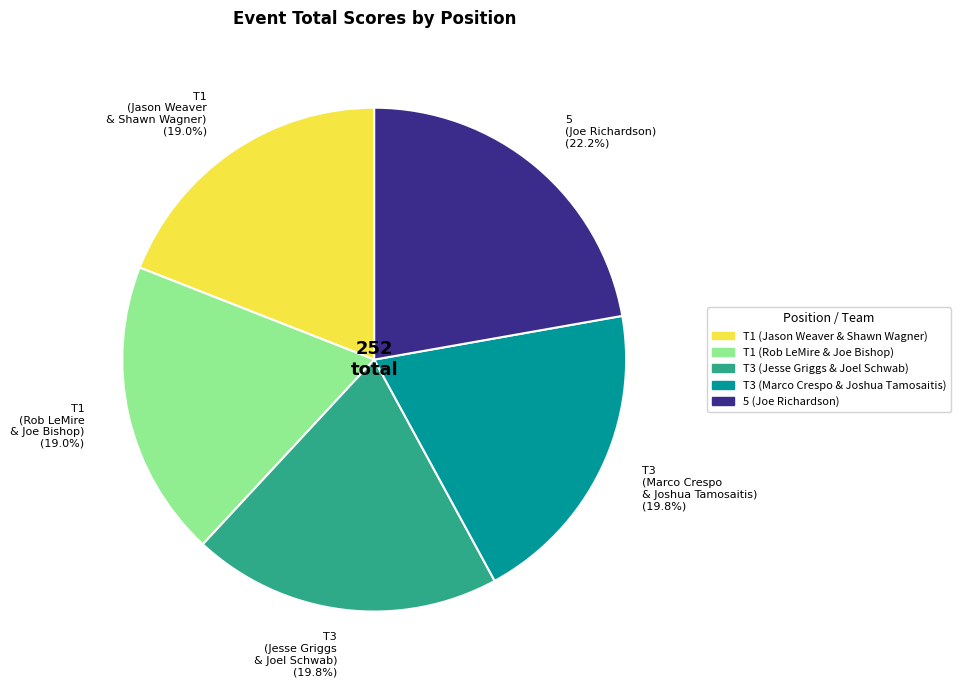

Combined, what portion of the pie is T1 (Rob LeMire & Joe Bishop) and T3 (Marco Crespo & Joshua Tamosaitis)?

38.9%